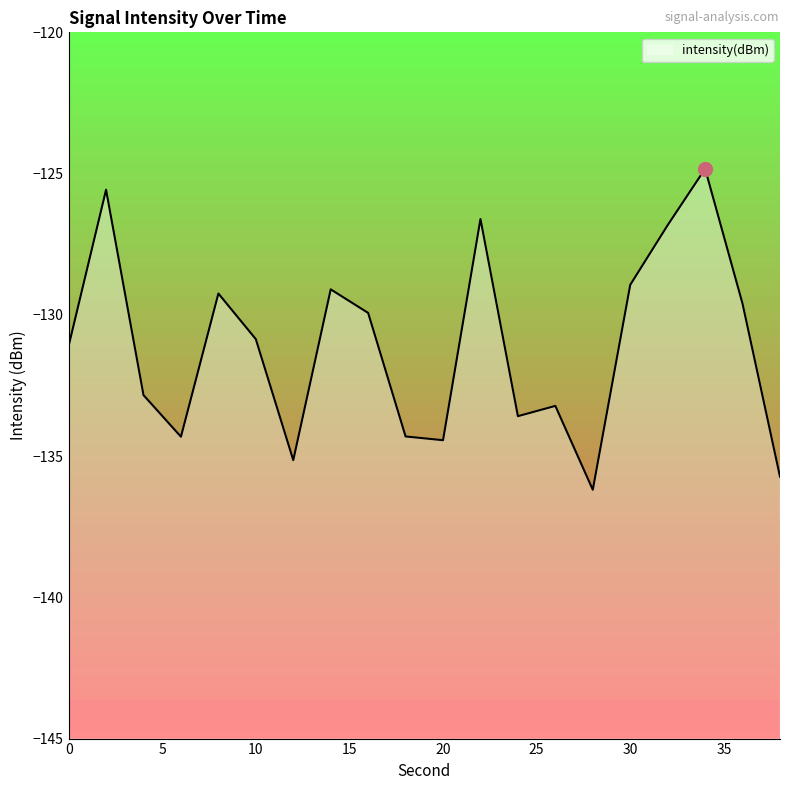

Rank the categories by value from highest to lowest.

34, 2, 22, 32, 30, 14, 8, 36, 16, 10, 0, 4, 26, 24, 18, 6, 20, 12, 38, 28